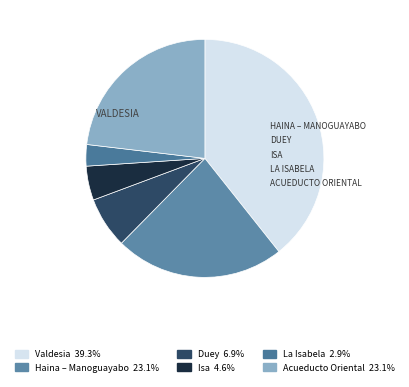

What portion of the pie excludes La Isabela?

97.1%